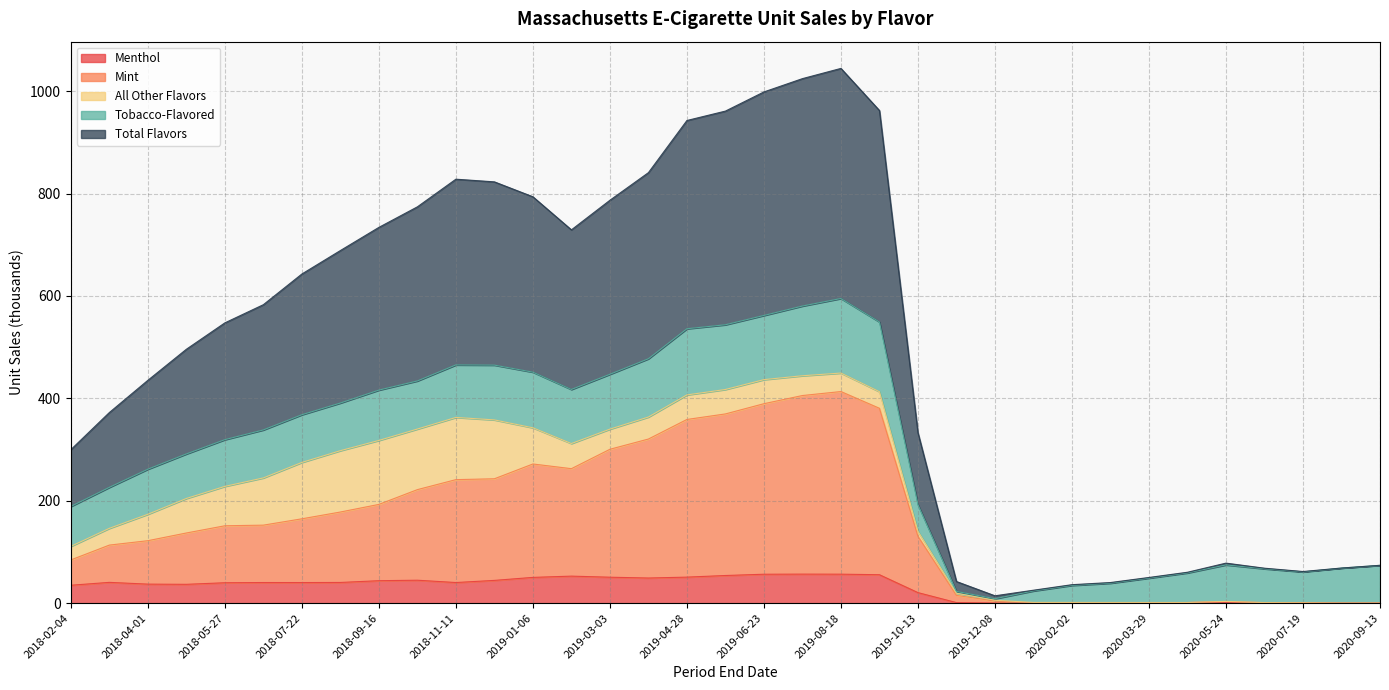

Where does the Menthol series first go above 40?

2018-03-04